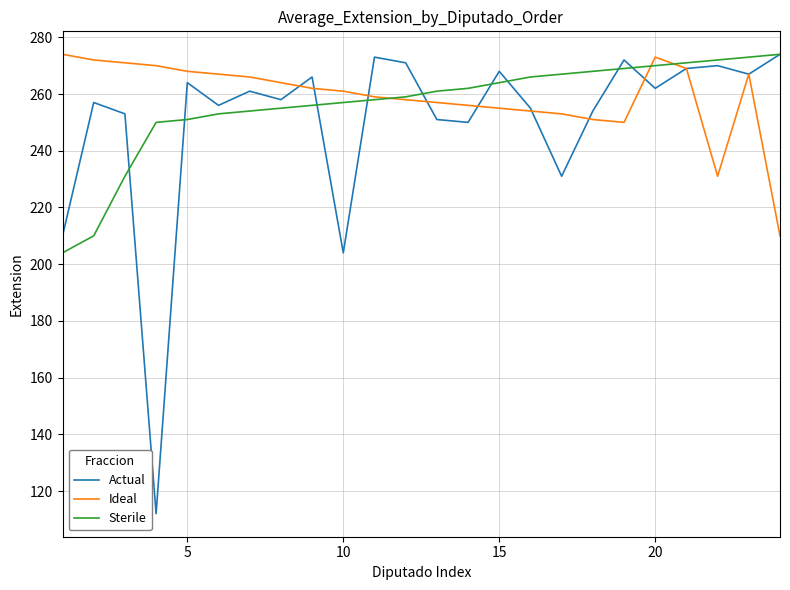

Which series has the widest spread of values?

Actual